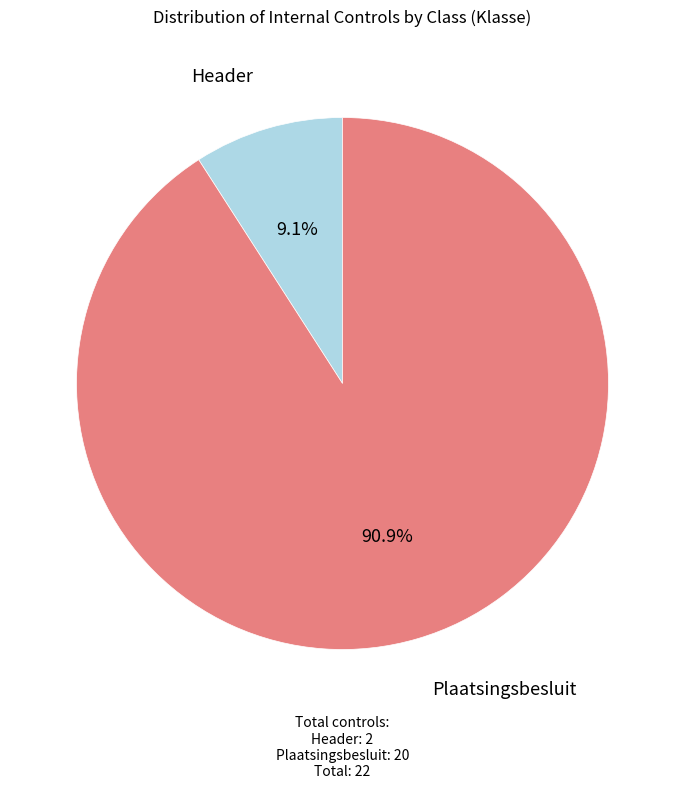

Which category has the biggest portion of the pie?

Plaatsingsbesluit